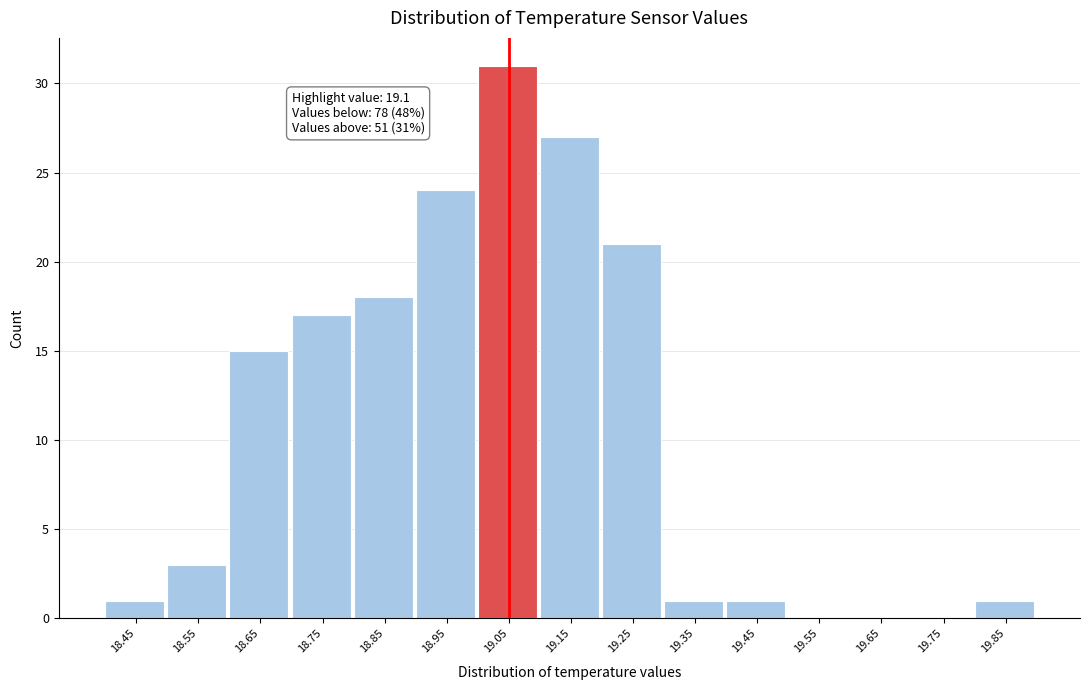

Reading left to right, what are all the values shown in this chart?

18.45=1	18.55=3	18.65=15	18.75=17	18.85=18	18.95=24	19.05=31	19.15=27	19.25=21	19.35=1	19.45=1	19.55=0	19.65=0	19.75=0	19.85=1